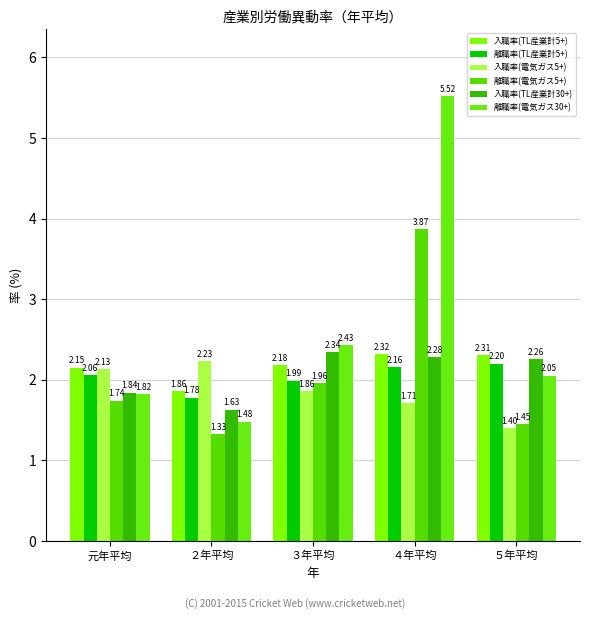

Which category has the lowest value across all series?

２年平均